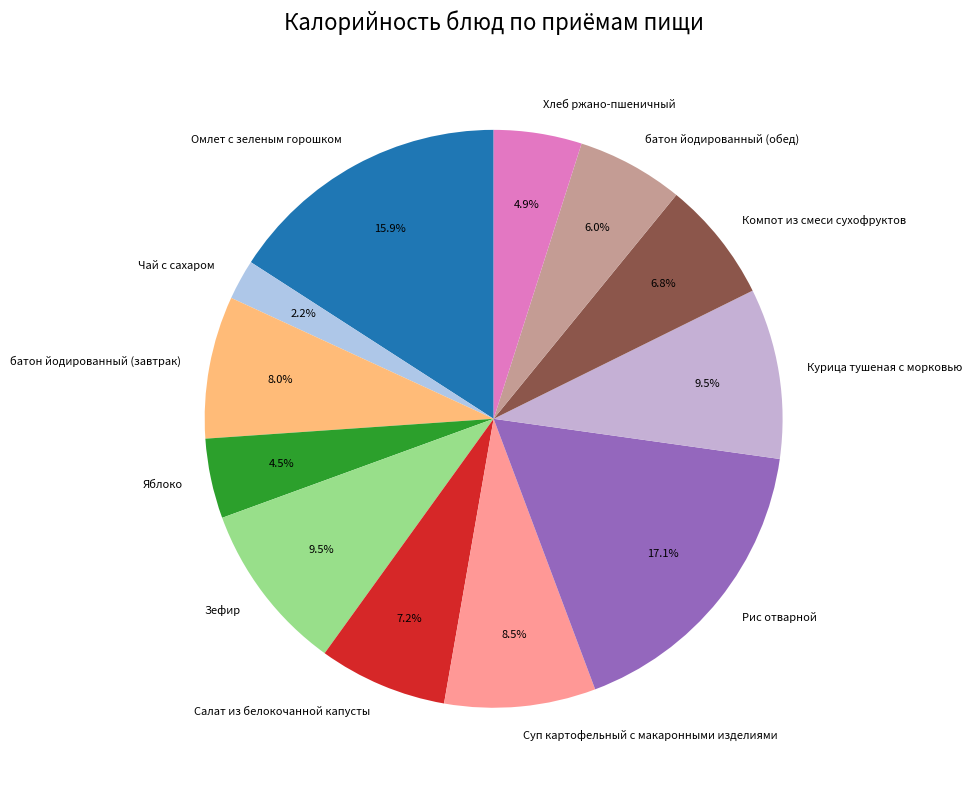

Do Чай с сахаром and батон йодированный (завтрак) together represent more than half of the pie?

No